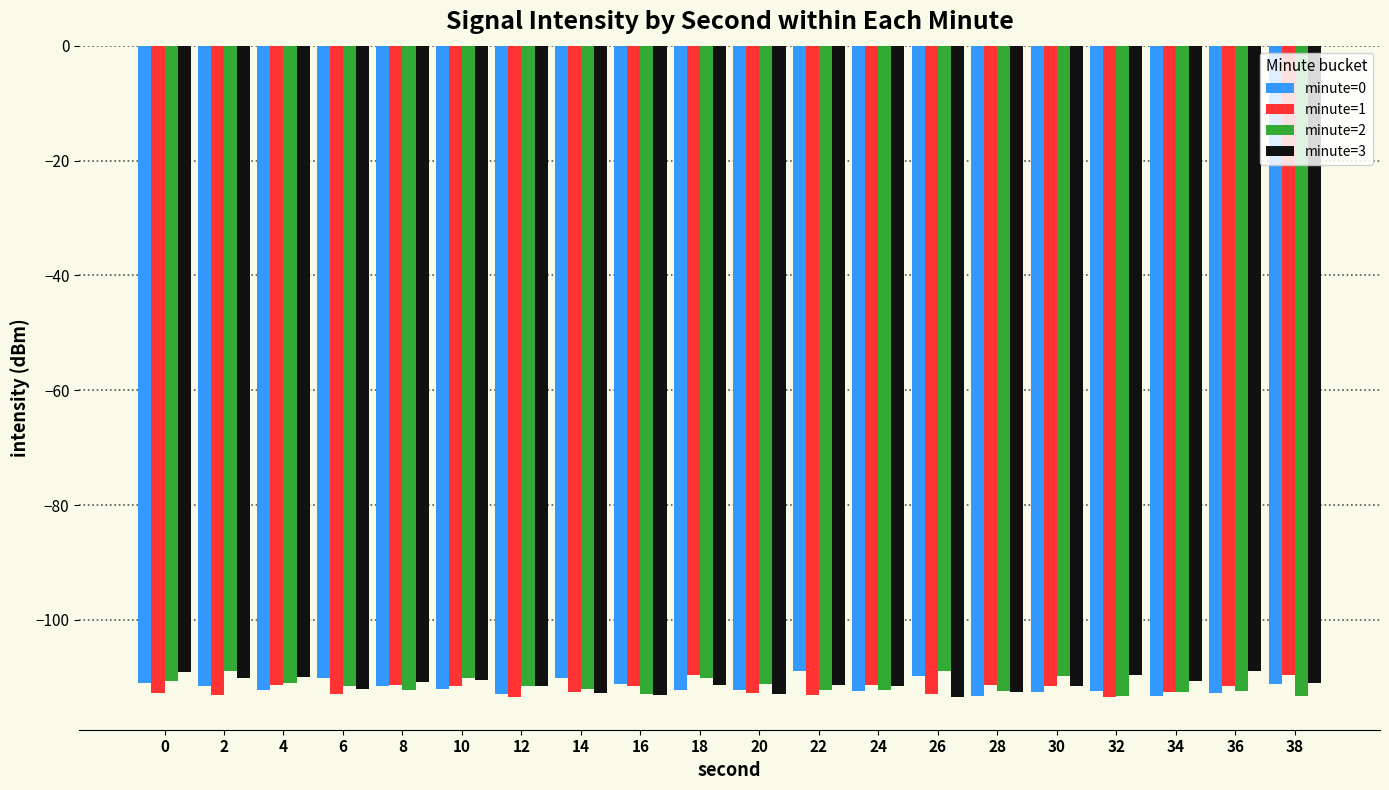

How many distinct data groups are displayed?

4